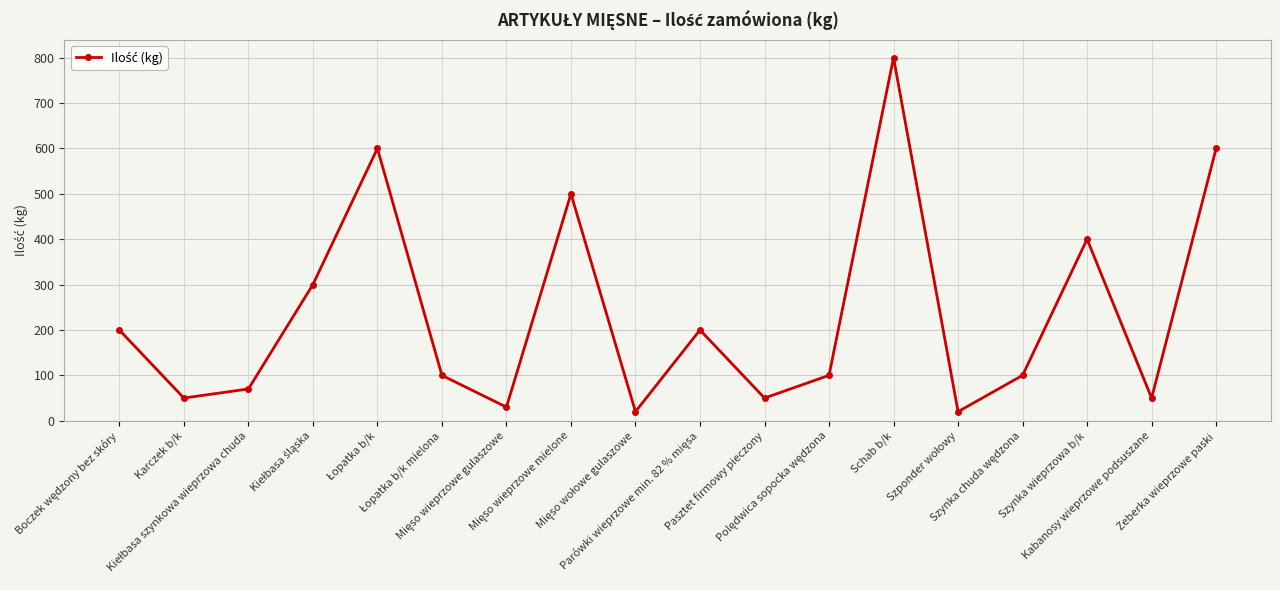

What is the greatest value displayed?

800